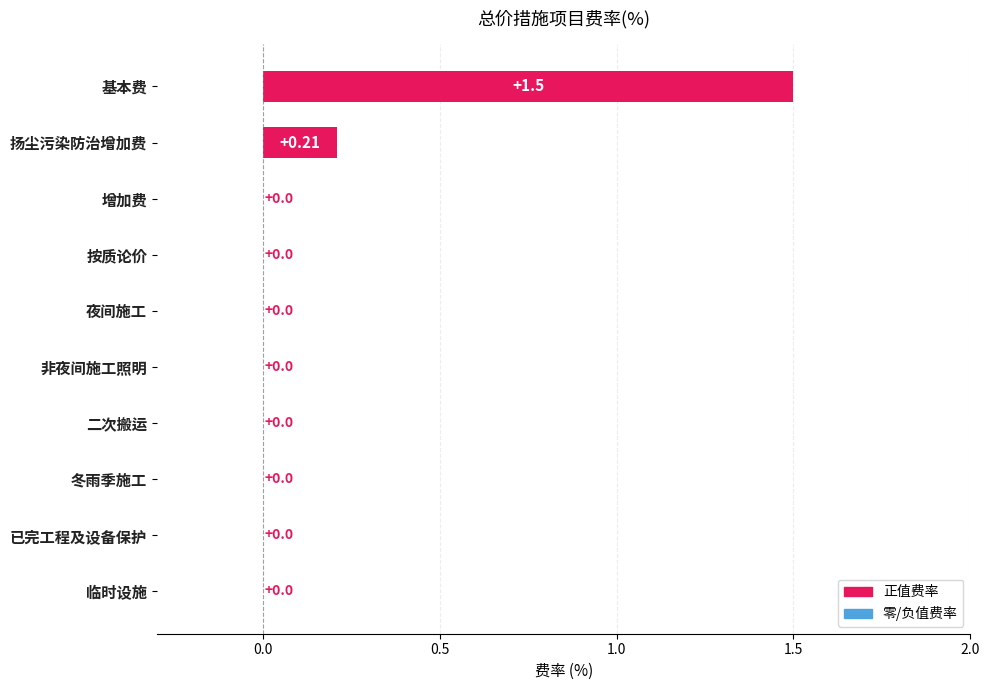

At which category does the chart reach its peak across all series?

基本费